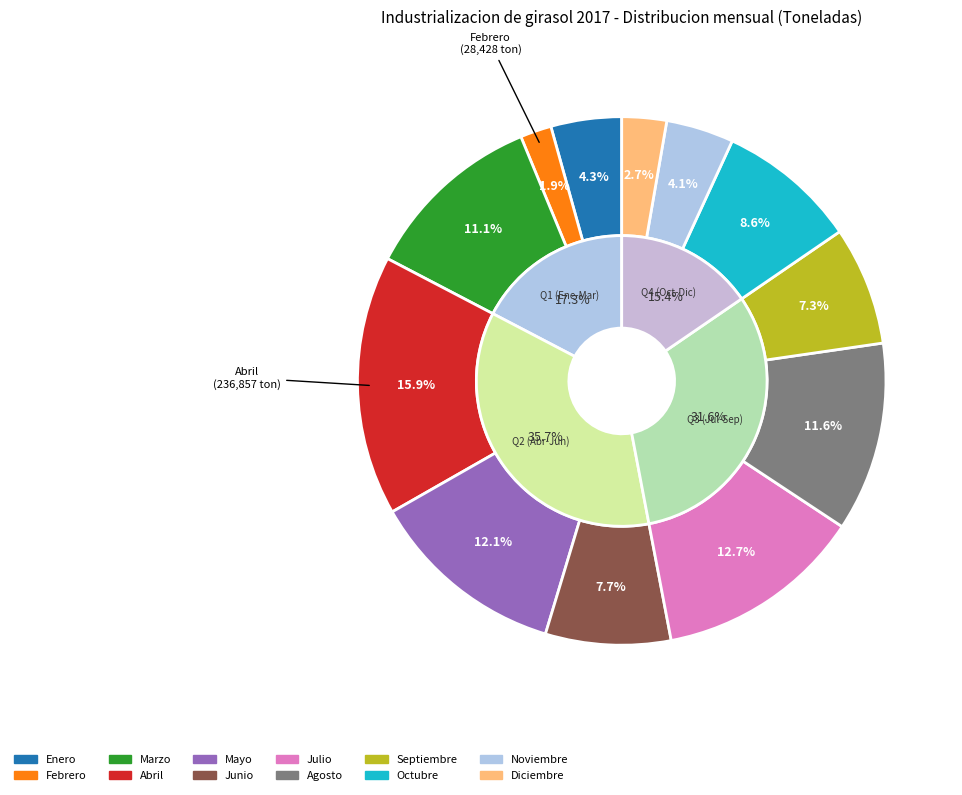

Combined, what portion of the pie is Mayo and Junio?

19.8%